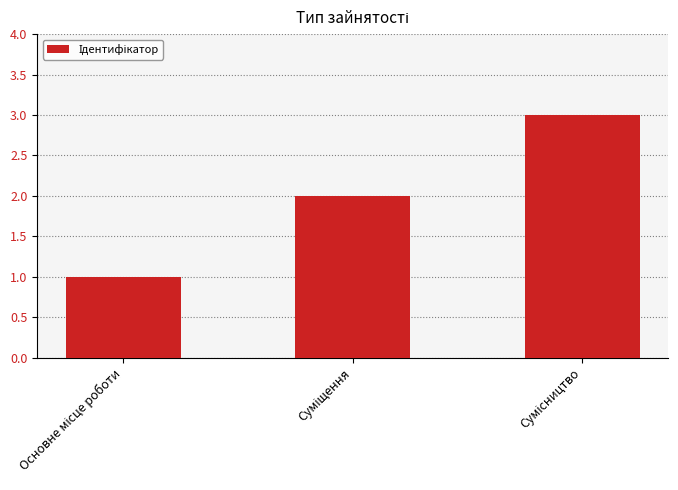

What is the greatest value displayed?

3